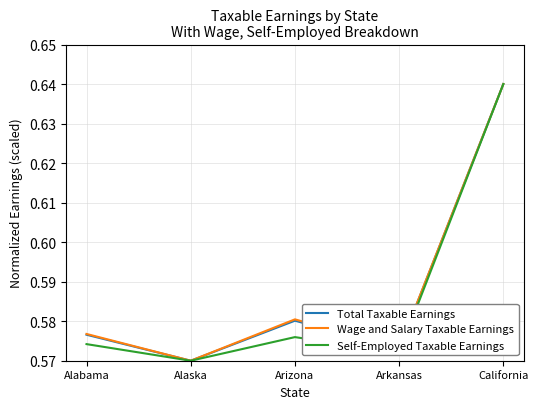

Which category has the highest value in the Self-Employed Taxable Earnings series?

California